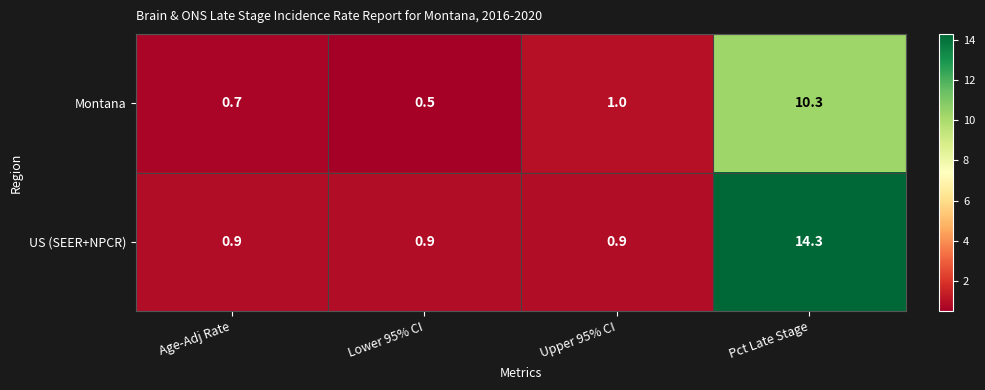

Between Lower 95% CI and Upper 95% CI, which series saw the biggest shift?

Montana